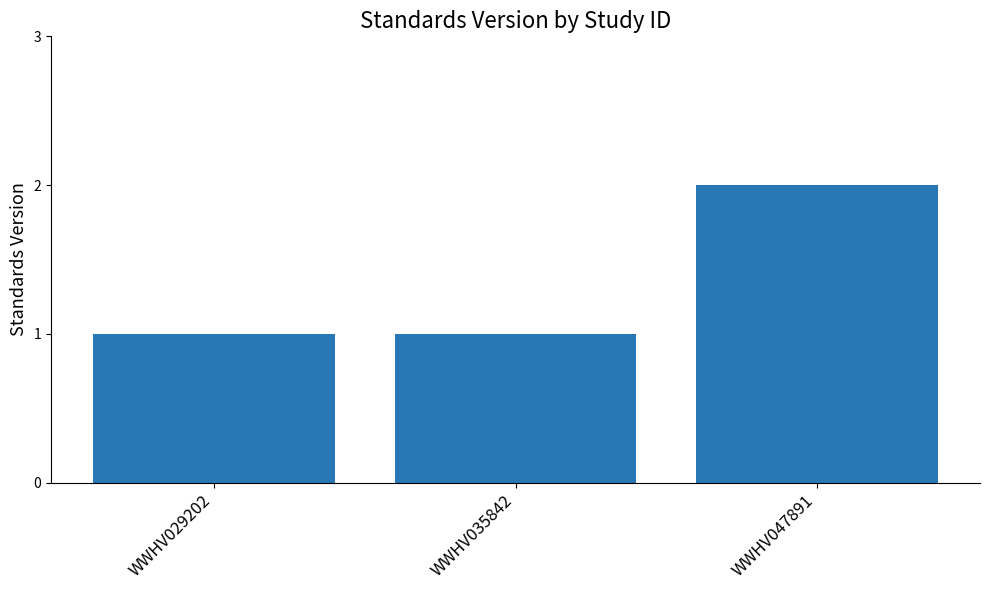

How many bars are there in total?

3